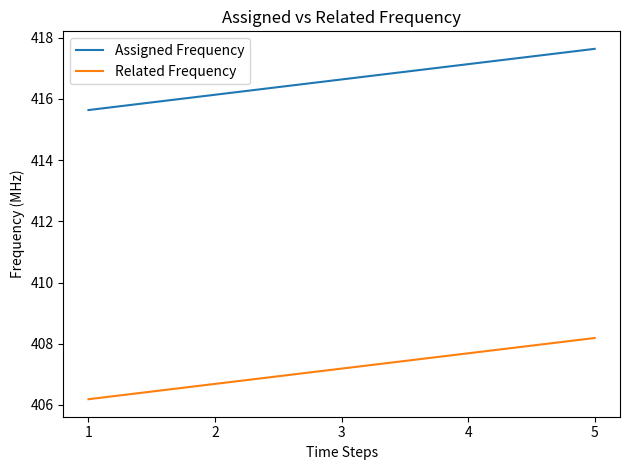

Does the chart display data point markers on the line(s)?

No